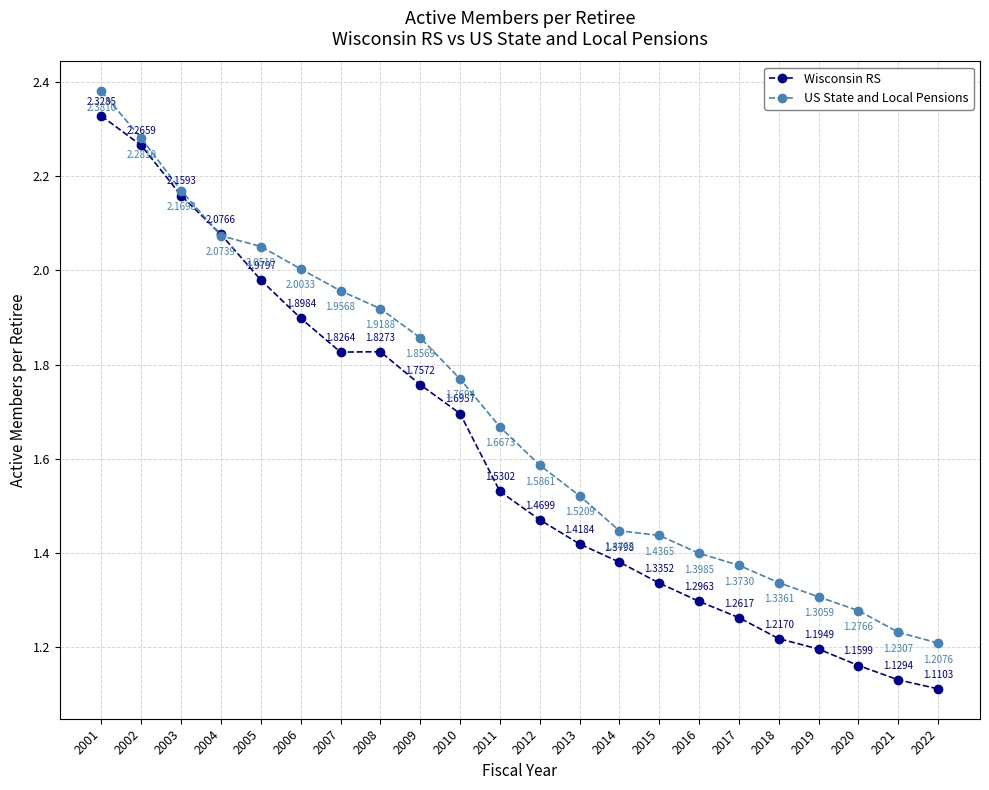

Between 2009 and 2017, which series saw the biggest shift?

Wisconsin RS